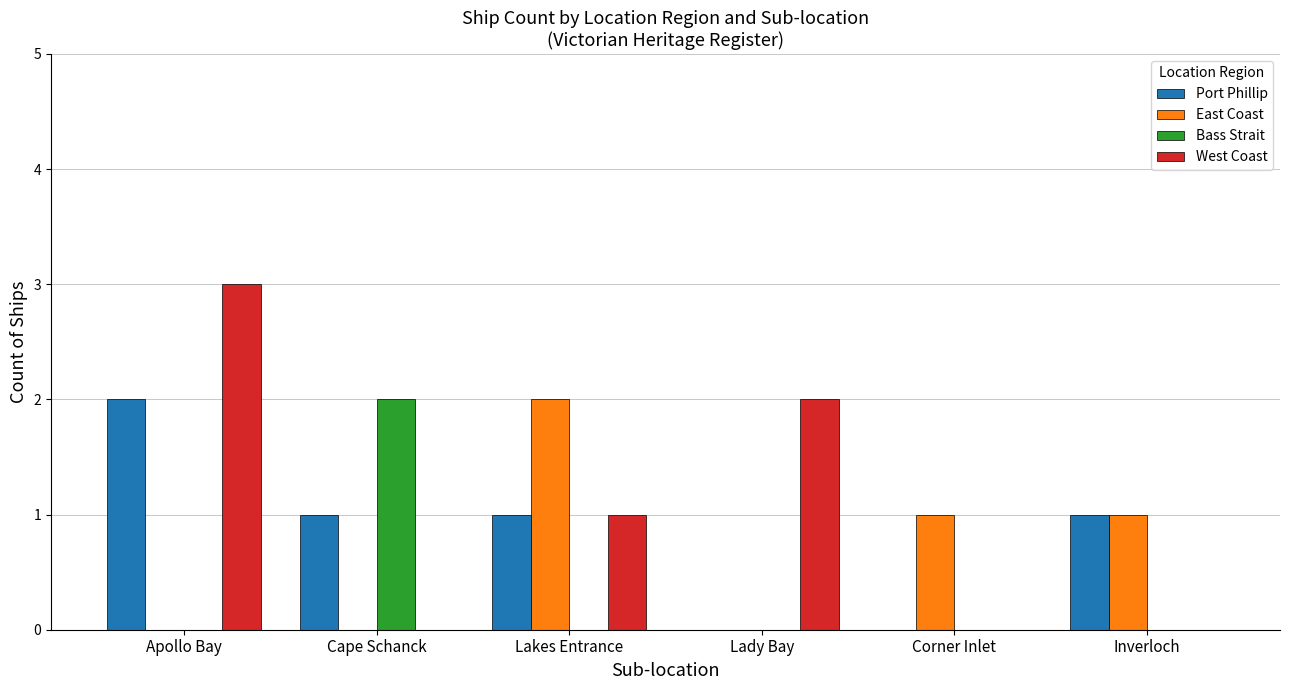

True or false: Bass Strait has a value of 1 at Inverloch.

False